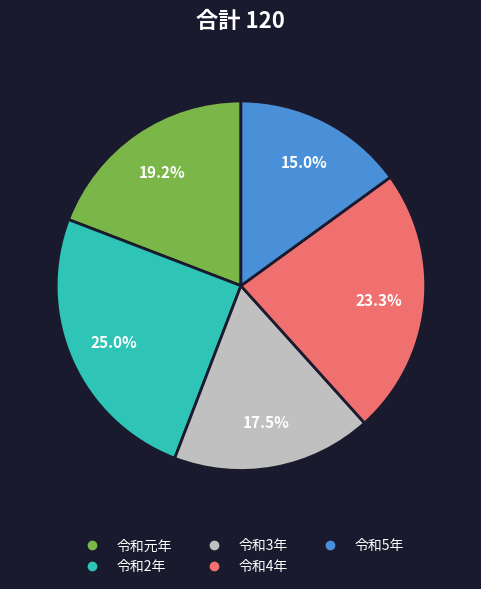

What is the ratio of the value at 令和2年 to the value at 令和3年?

1.4